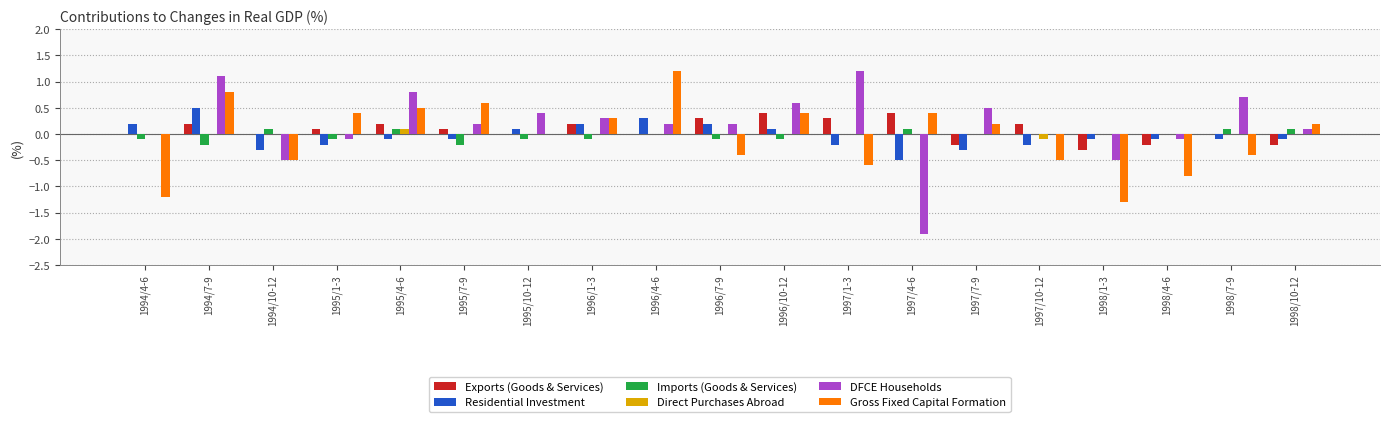

Between 1994/4-6 and 1995/4-6, which series saw the biggest shift?

Gross Fixed Capital Formation